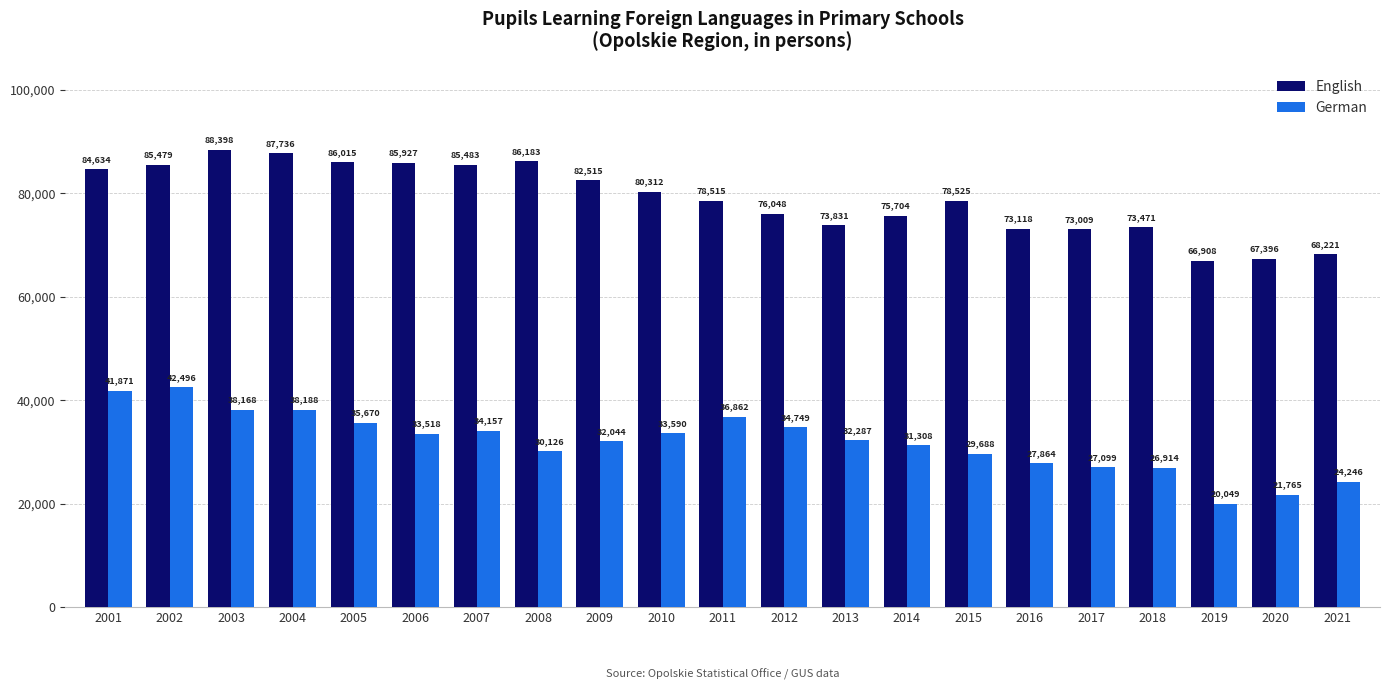

What is the difference between the maximum and minimum values in the German series?

22447